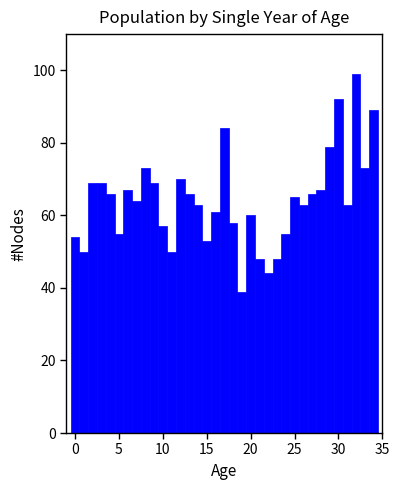

Around what value on the x-axis is the tallest bar? Give the approximate position of its centre, as read against the axis.

32.0